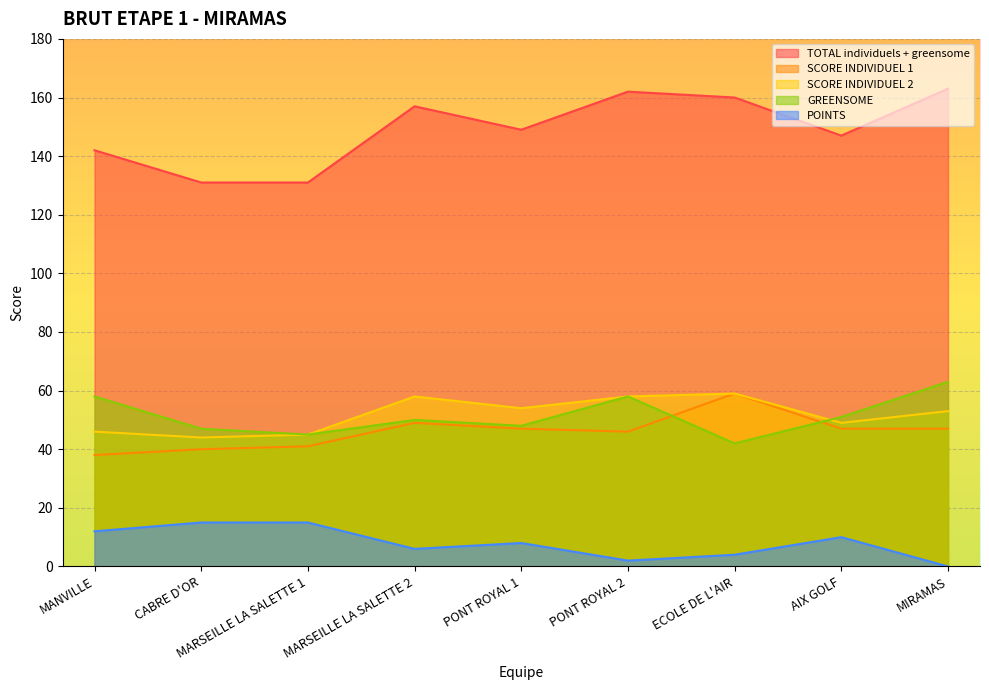

Does the chart display data point markers on the line(s)?

No